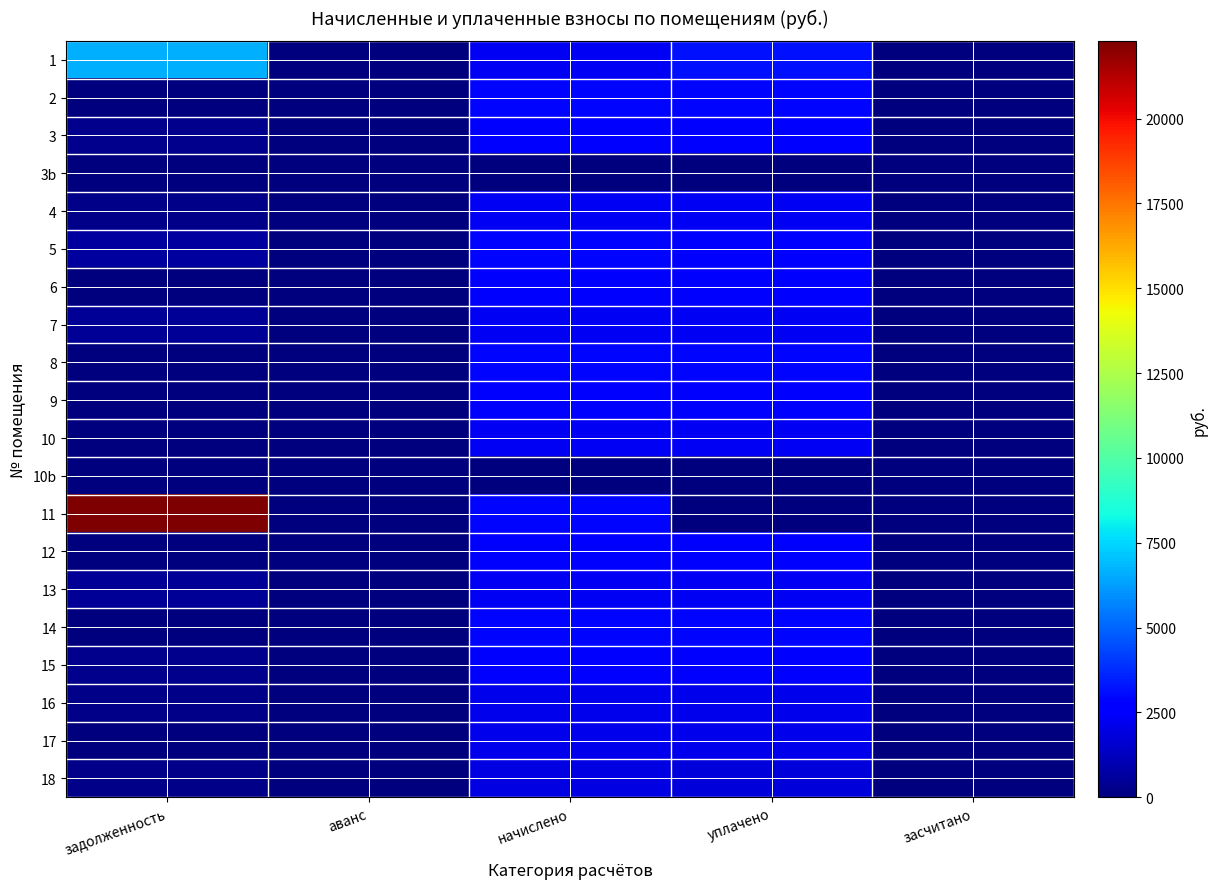

Reading left to right, transcribe all the data shown in this chart.

1: задолженность=6652.8	аванс=0.0	начислено=2270.5	уплачено=3176.1	засчитано=0.0
2: задолженность=0.0	аванс=0.0	начислено=2909.7	уплачено=2909.7	засчитано=0.0
3: задолженность=298.8	аванс=0.0	начислено=2699.8	уплачено=2700.7	засчитано=0.0
3b: задолженность=0.0	аванс=0.0	начислено=0.0	уплачено=0.0	засчитано=0.0
4: задолженность=253.3	аванс=0.0	начислено=2280.1	уплачено=2280.3	засчитано=0.0
5: задолженность=641.3	аванс=0.0	начислено=2885.8	уплачено=2565.4	засчитано=0.0
6: задолженность=0.0	аванс=0.0	начислено=2761.8	уплачено=2761.8	засчитано=0.0
7: задолженность=519.4	аванс=0.0	начислено=2337.3	уплачено=2337.3	засчитано=0.0
8: задолженность=0.0	аванс=0.0	начислено=2885.8	уплачено=2885.8	засчитано=0.0
9: задолженность=0.0	аванс=0.0	начислено=2761.8	уплачено=2761.8	засчитано=0.0
10: задолженность=0.0	аванс=0.0	начислено=2337.3	уплачено=2335.9	засчитано=0.0
10b: задолженность=0.0	аванс=0.0	начислено=0.0	уплачено=0.0	засчитано=0.0
11: задолженность=22289.7	аванс=0.0	начислено=2885.8	уплачено=0.0	засчитано=0.0
12: задолженность=0.0	аванс=0.0	начислено=2761.8	уплачено=2761.8	засчитано=0.0
13: задолженность=517.3	аванс=0.0	начислено=2337.3	уплачено=2334.6	засчитано=0.0
14: задолженность=0.0	аванс=0.0	начислено=2885.8	уплачено=2885.8	засчитано=0.0
15: задолженность=306.9	аванс=0.0	начислено=2761.8	уплачено=2455.0	засчитано=0.0
16: задолженность=238.1	аванс=0.0	начислено=2146.5	уплачено=2146.5	засчитано=0.0
17: задолженность=0.0	аванс=0.0	начислено=2094.0	уплачено=2094.0	засчитано=0.0
18: задолженность=220.5	аванс=0.0	начислено=1984.3	уплачено=1763.8	засчитано=0.0